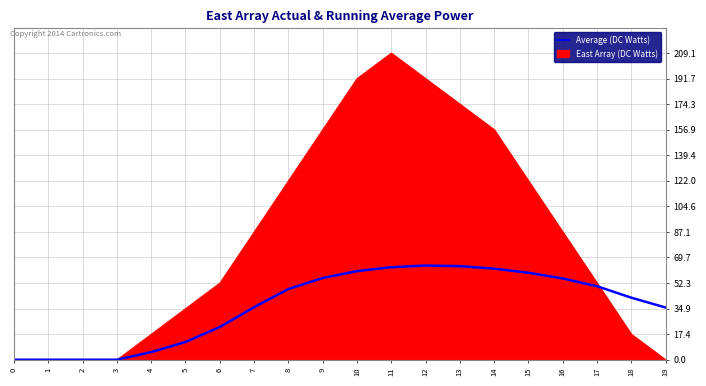

What is the difference between the highest and lowest values at 8?

73.8